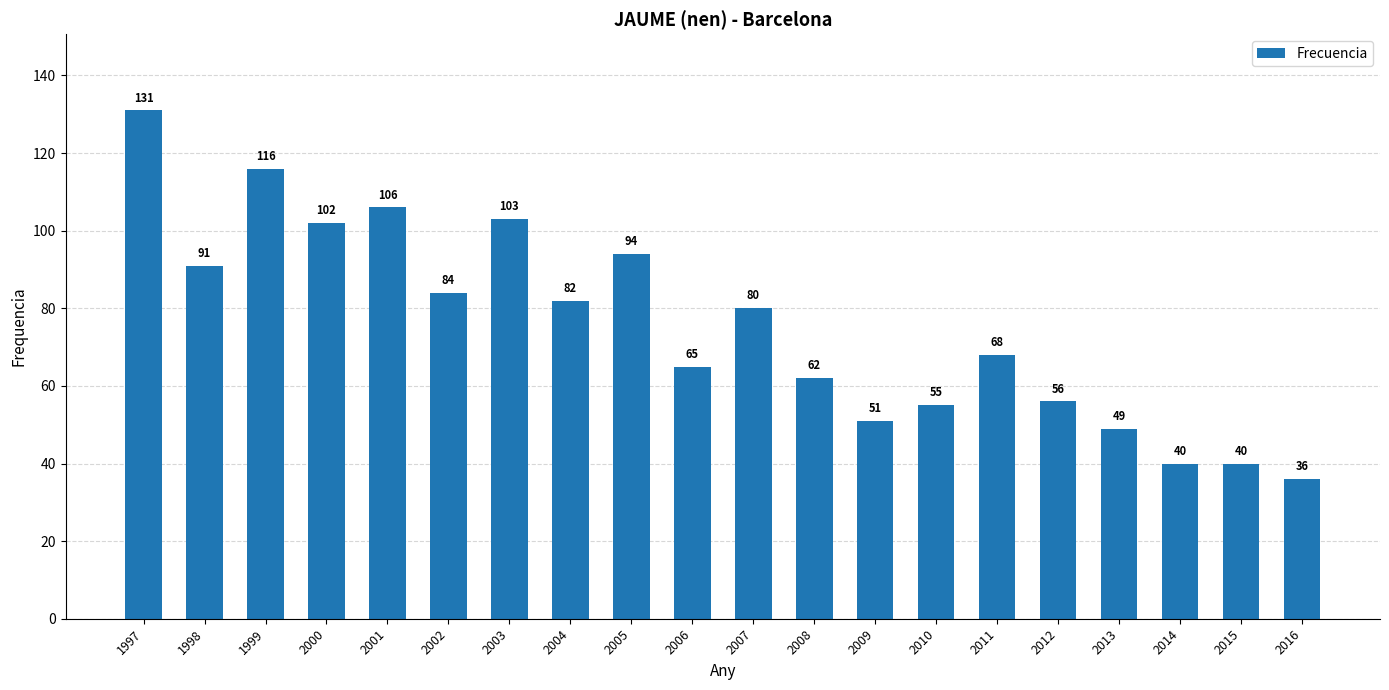

Reading left to right, transcribe all the data shown in this chart.

131	91	116	102	106	84	103	82	94	65	80	62	51	55	68	56	49	40	40	36